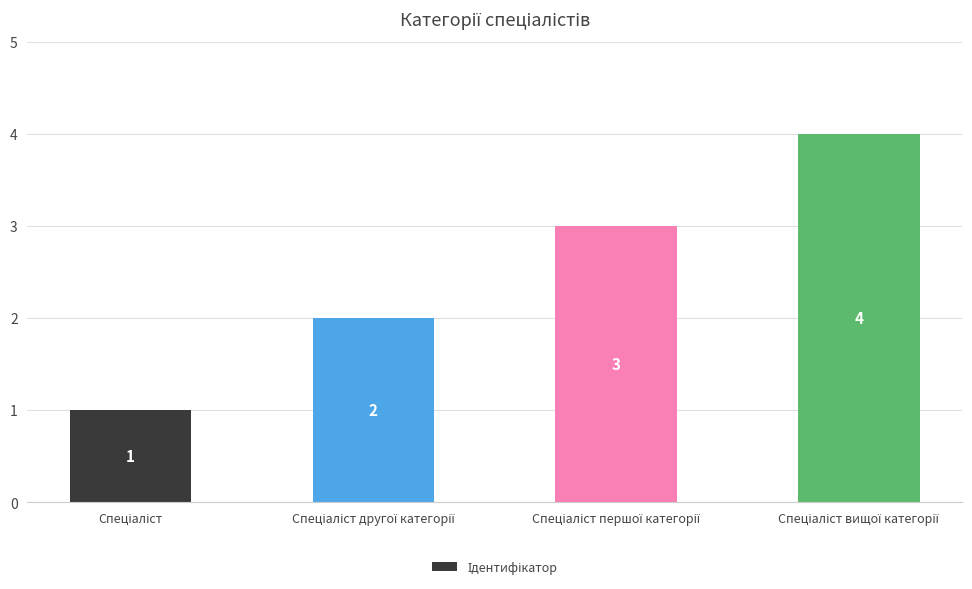

How many bars are there in total?

4